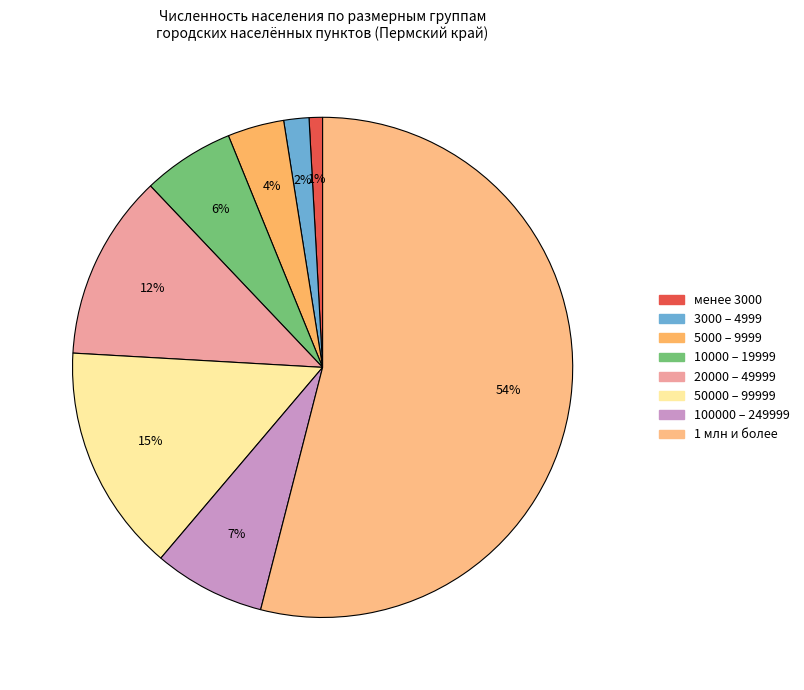

How many slices are in this pie chart?

8